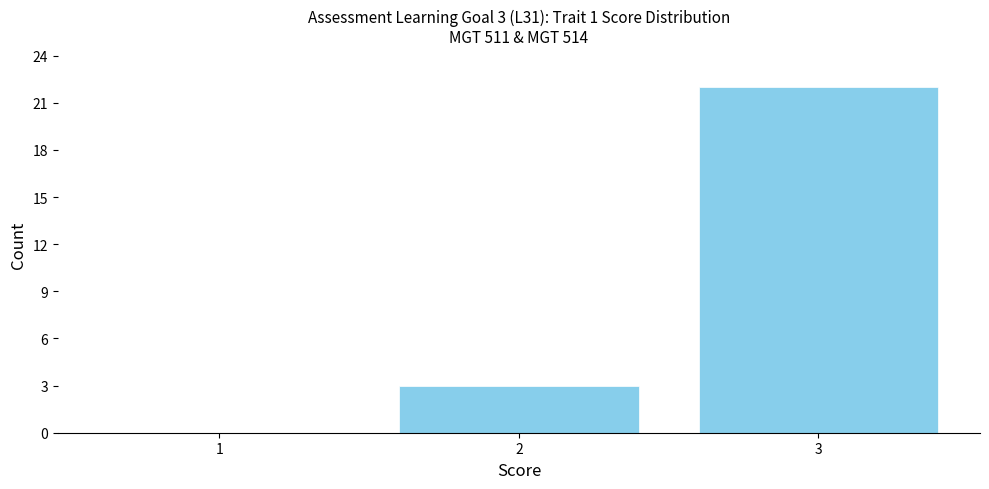

Reading left to right, extract all data points from this chart.

1=0	2=3	3=22